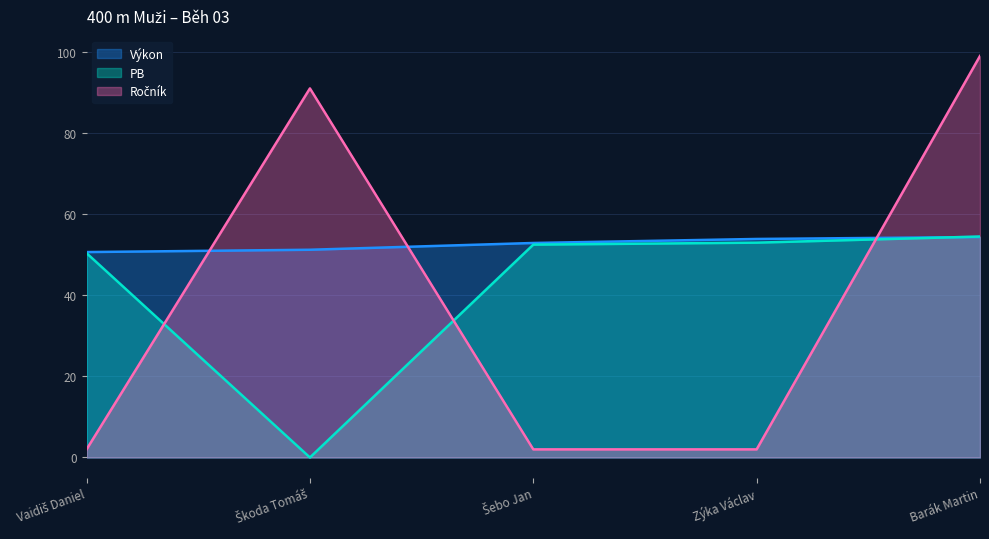

Read the Výkon value at Šebo Jan.

52.9